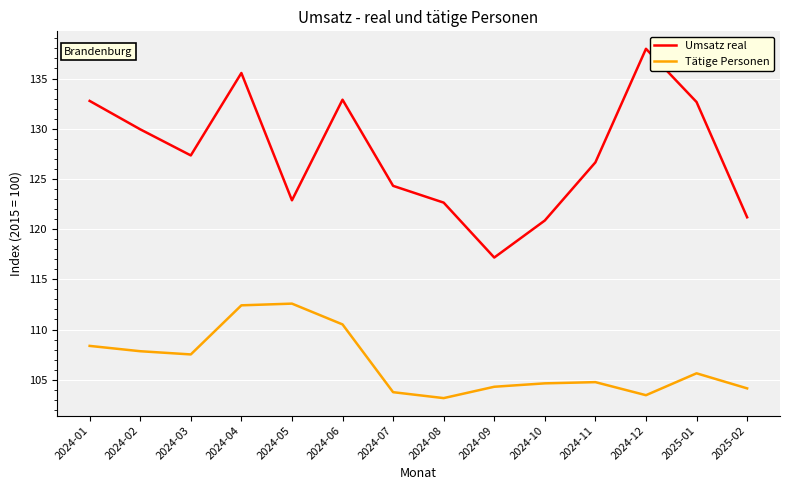

What is the difference between the maximum and minimum values in the Tätige Personen series?

9.4